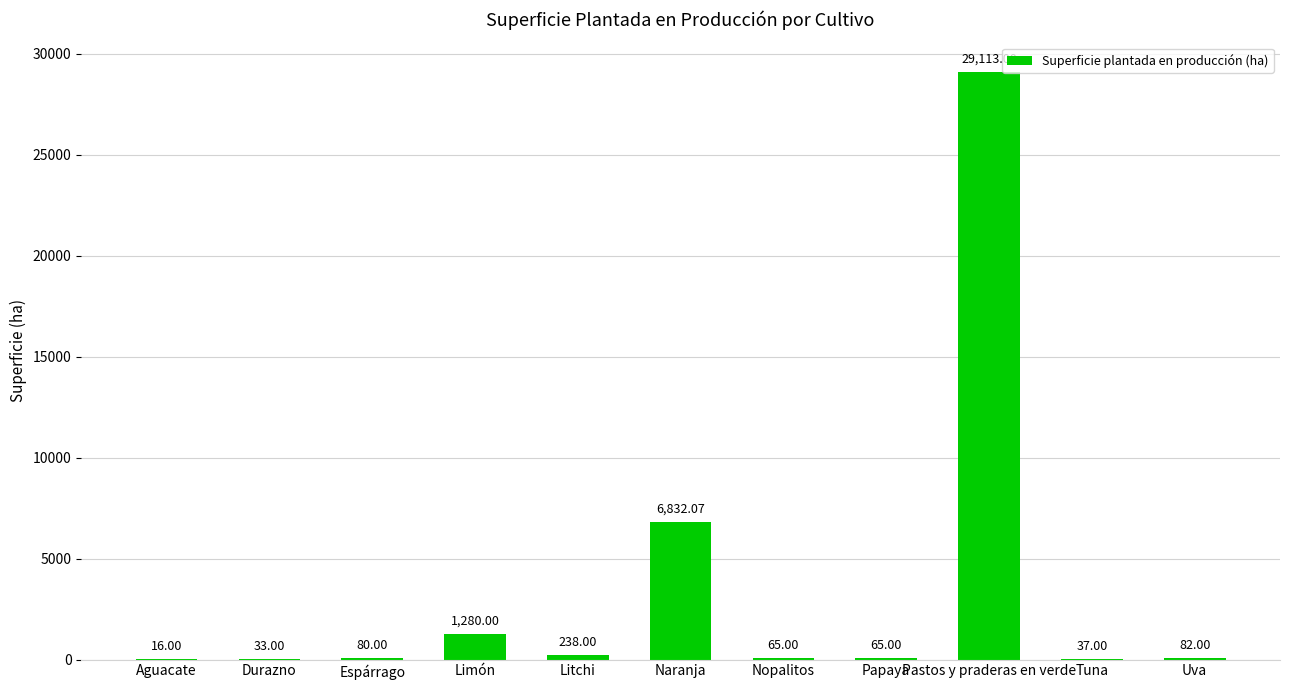

Where is the data nearest to the value 14564?

Naranja